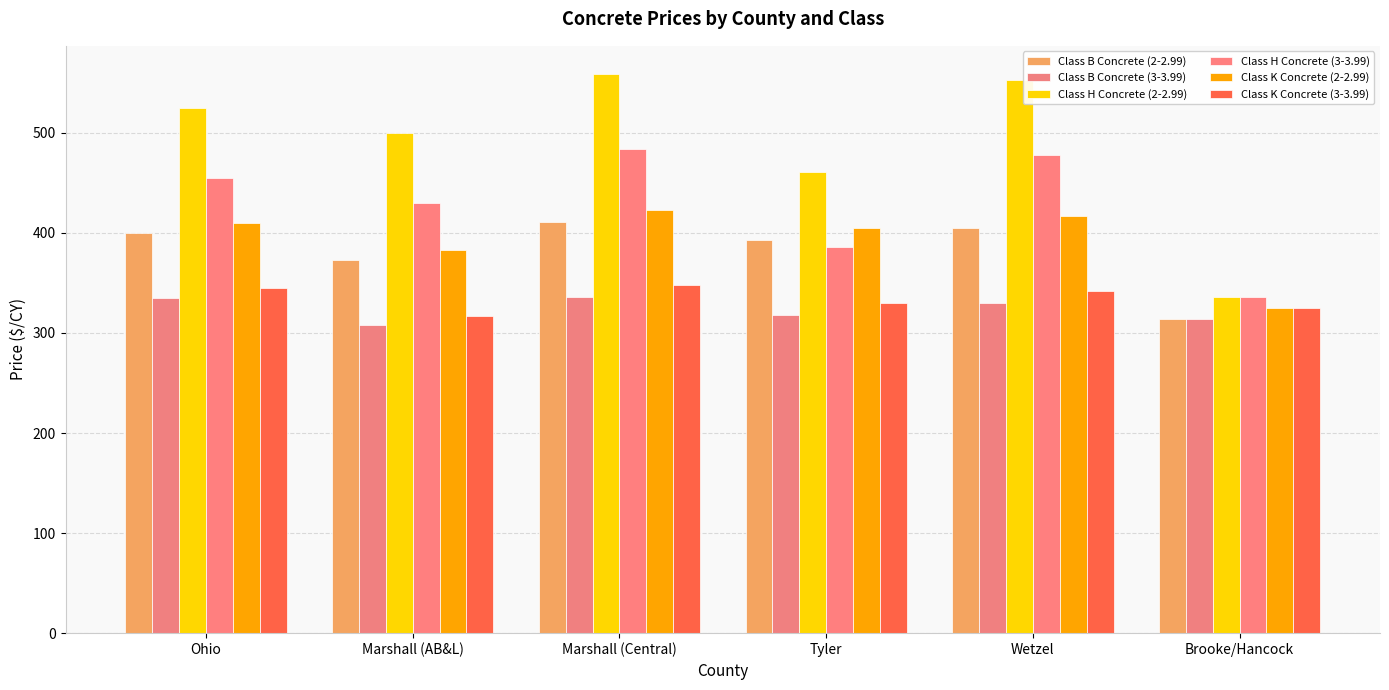

Which series has the largest total across all categories?

Class H Concrete (2-2.99)